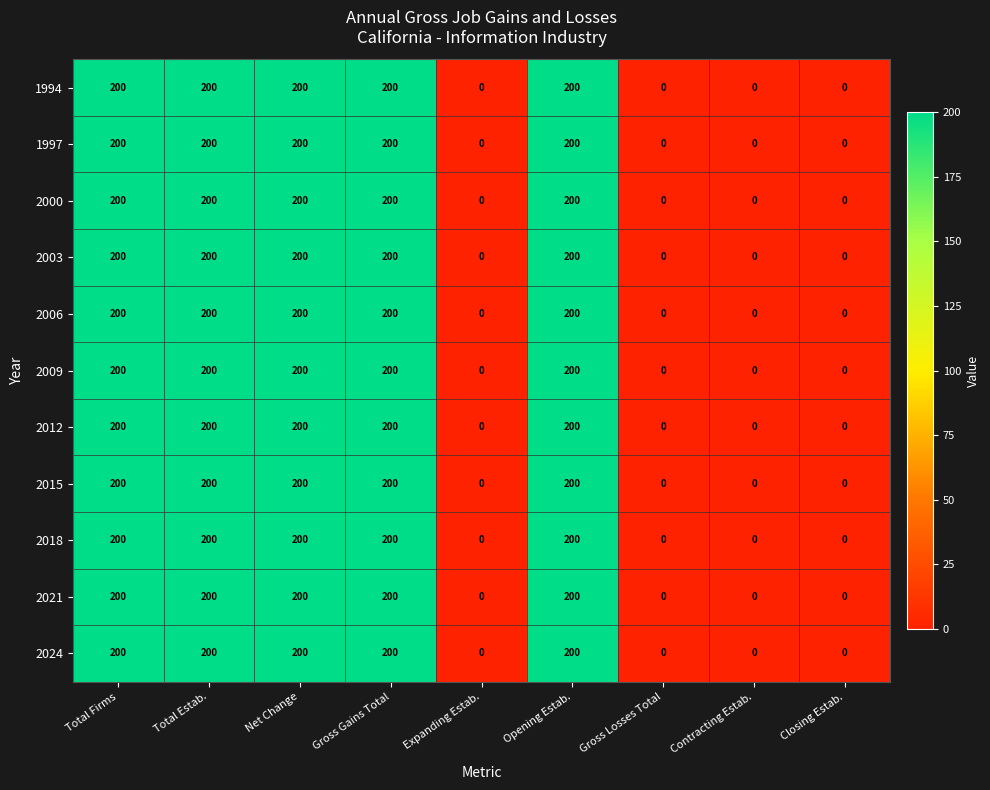

Count the 2021 values in the range 0 to 200.

9